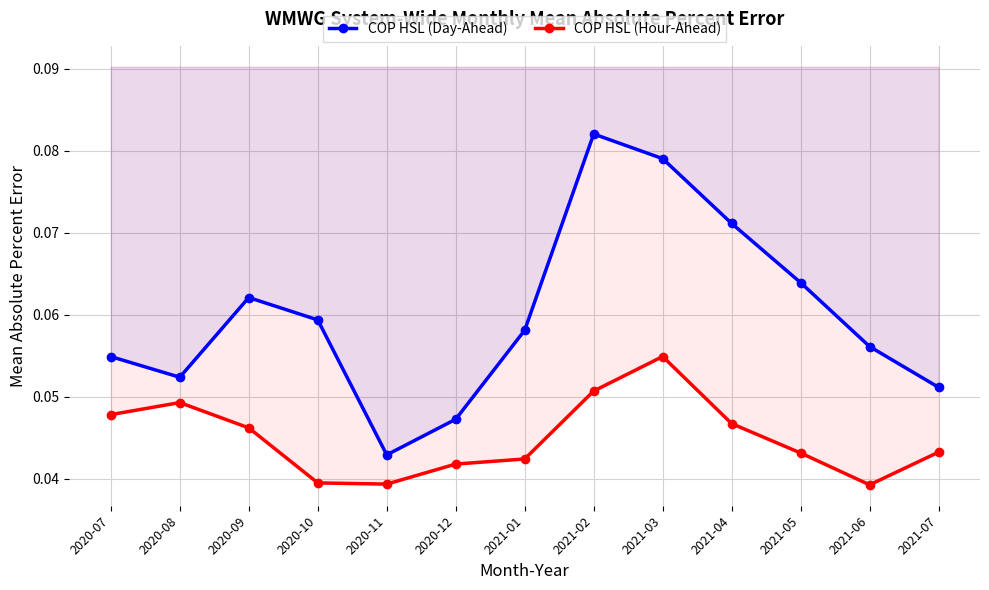

The COP HSL (Hour-Ahead) series shows 0.0 at 2020-12. True or false?

True